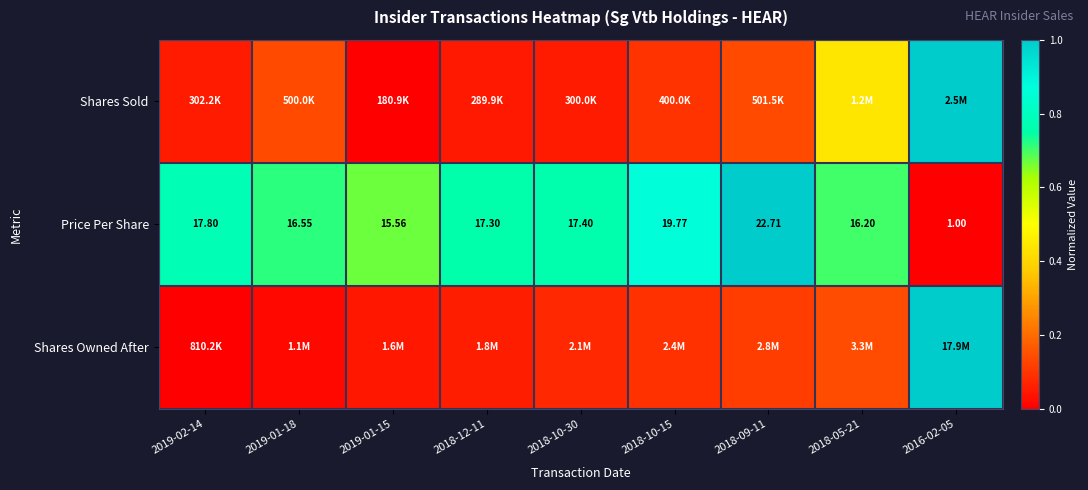

What is the total value across all series at 2018-10-15?

1.1